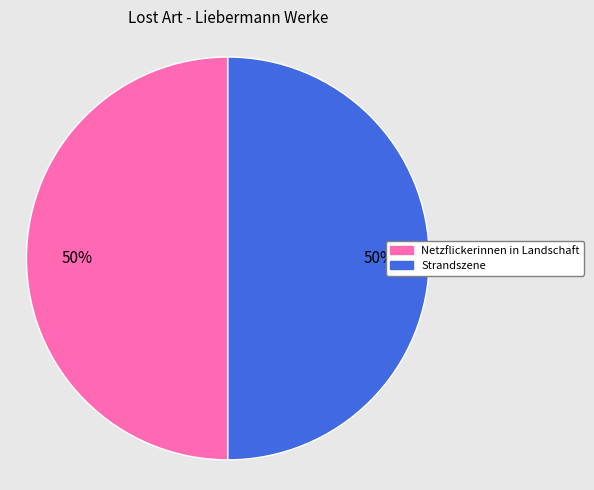

Count the number of slices in the pie.

2